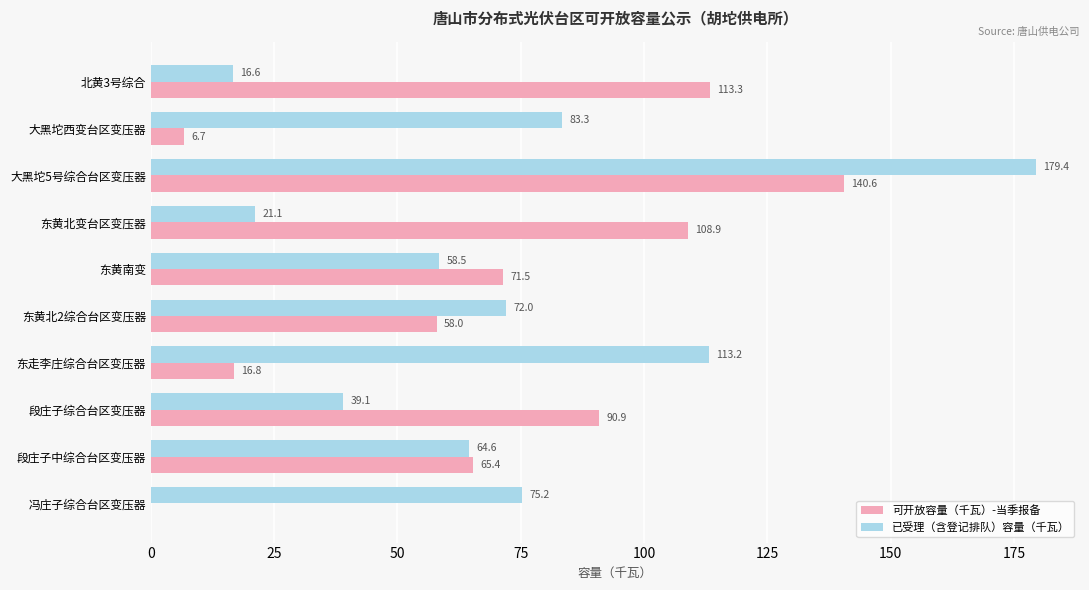

Count the number of data series in this chart.

2